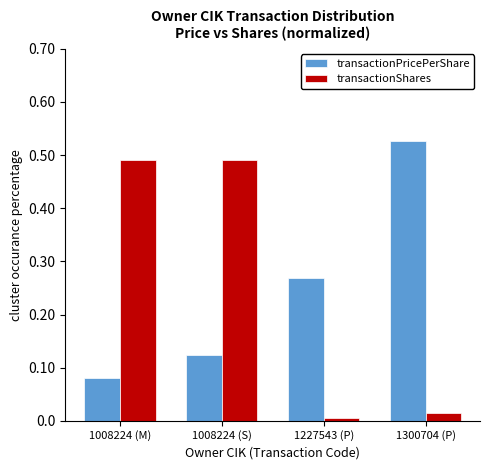

What is the sum of all transactionShares values?

1.0